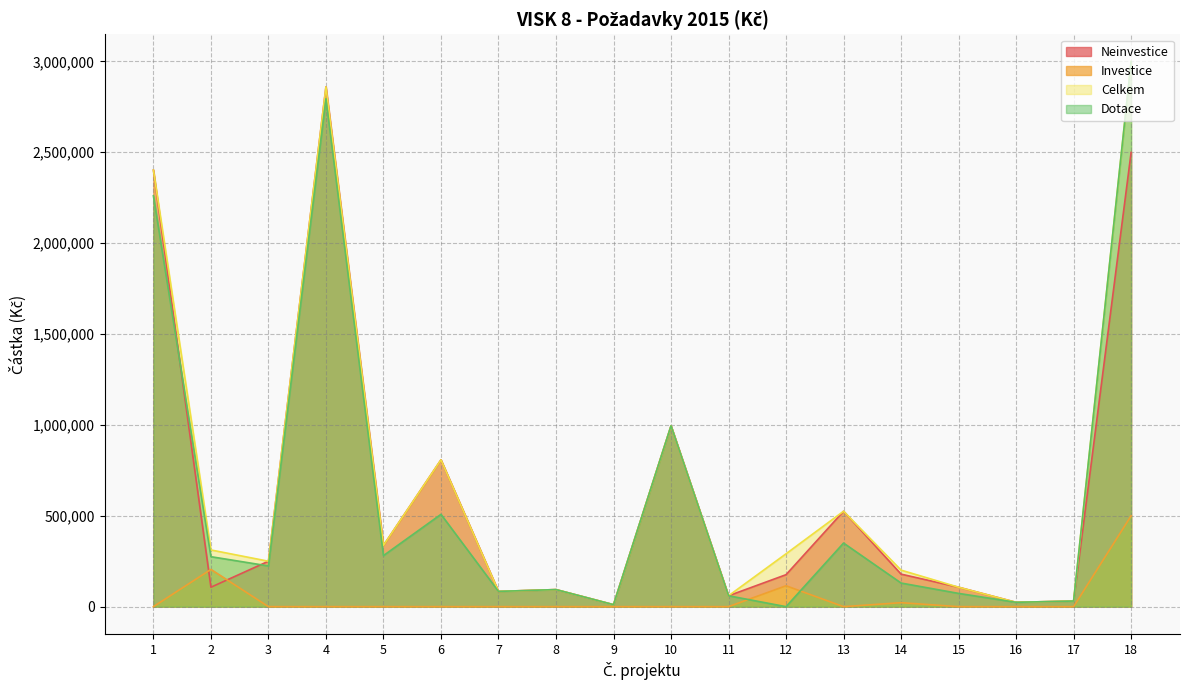

At which category is the sum across all series the highest?

18